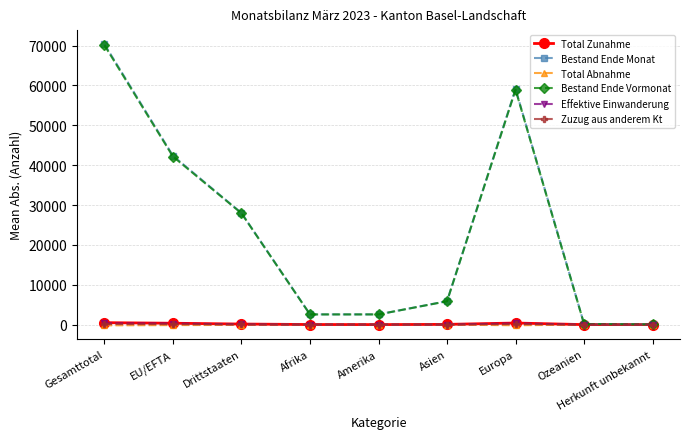

How many interior local peaks does the Bestand Ende Vormonat series have?

1